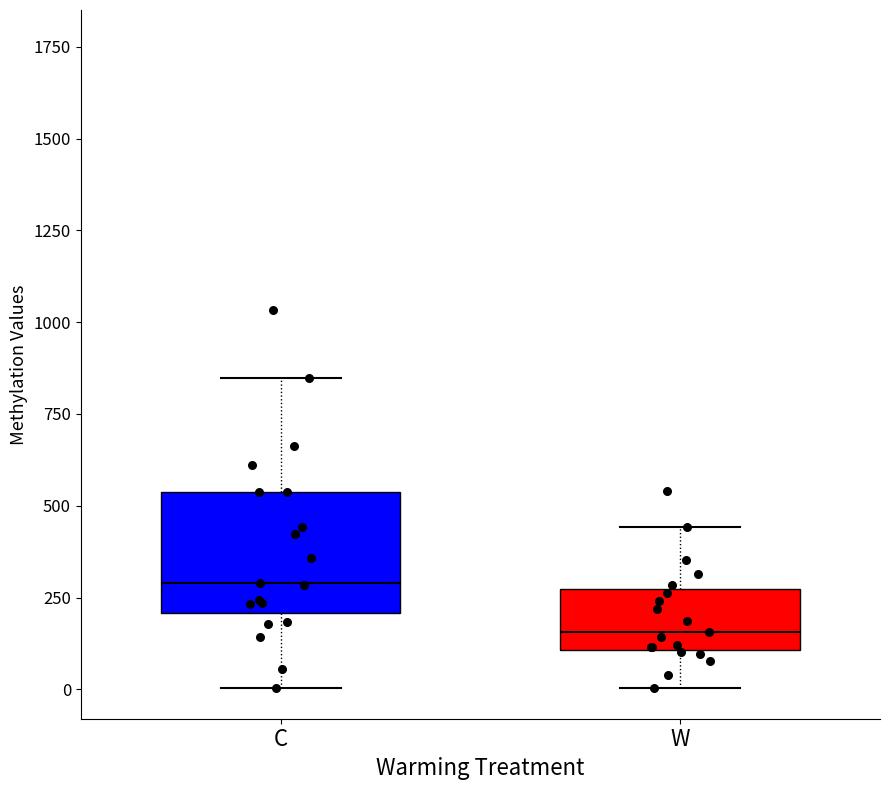

Reading left to right, transcribe this box plot: for each box, give where its median line is, the range the box spans, and where its two whiskers end, as read against the y-axis. The values are not printed on the chart, so give them approximately, as read against the axis.

C: median 300, box 200 to 550, whiskers 0 to 850
W: median 150, box 100 to 250, whiskers 0 to 450